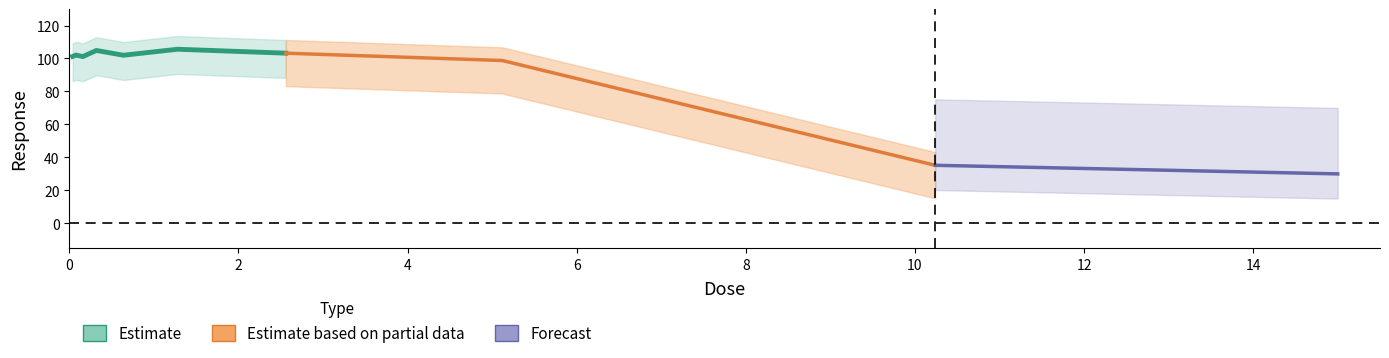

How many points are lower than both their immediate neighbors (excluding endpoints)?

2